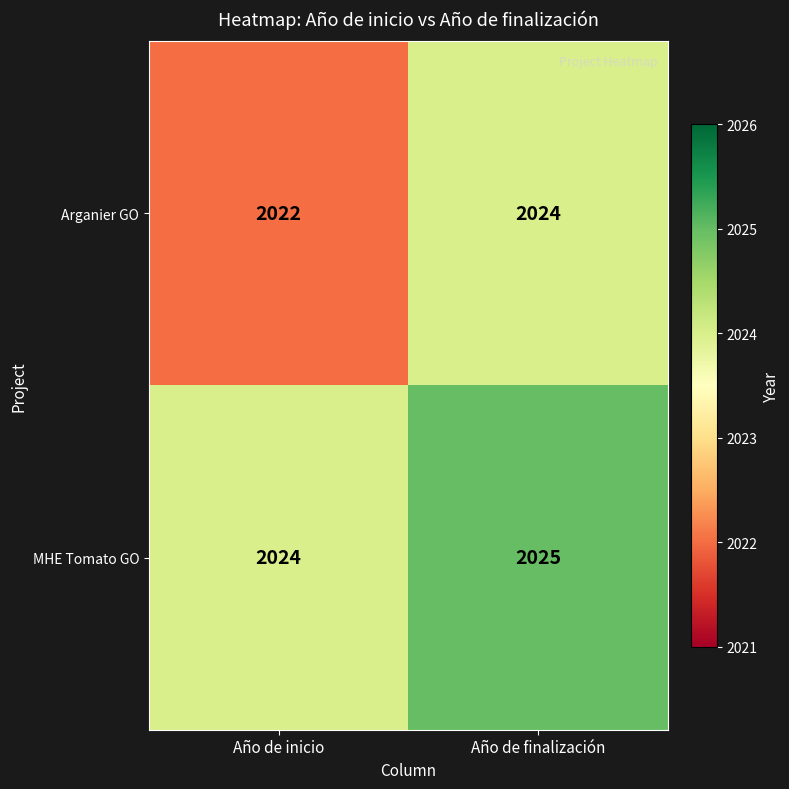

The value of Arganier GO at Año de finalización is 3164. True or false?

False